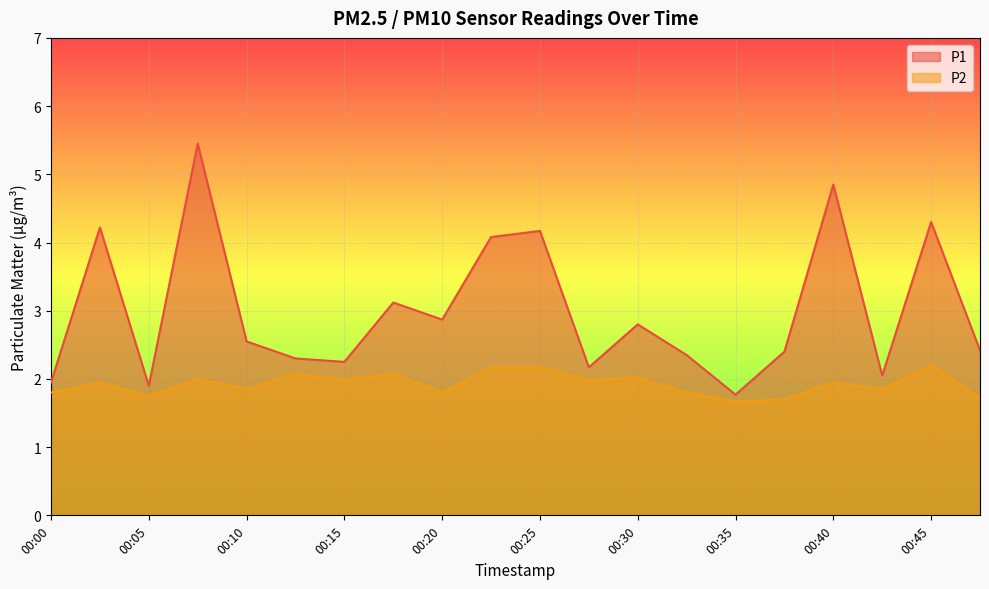

The P2 series shows 1.0 at 00:00. True or false?

False